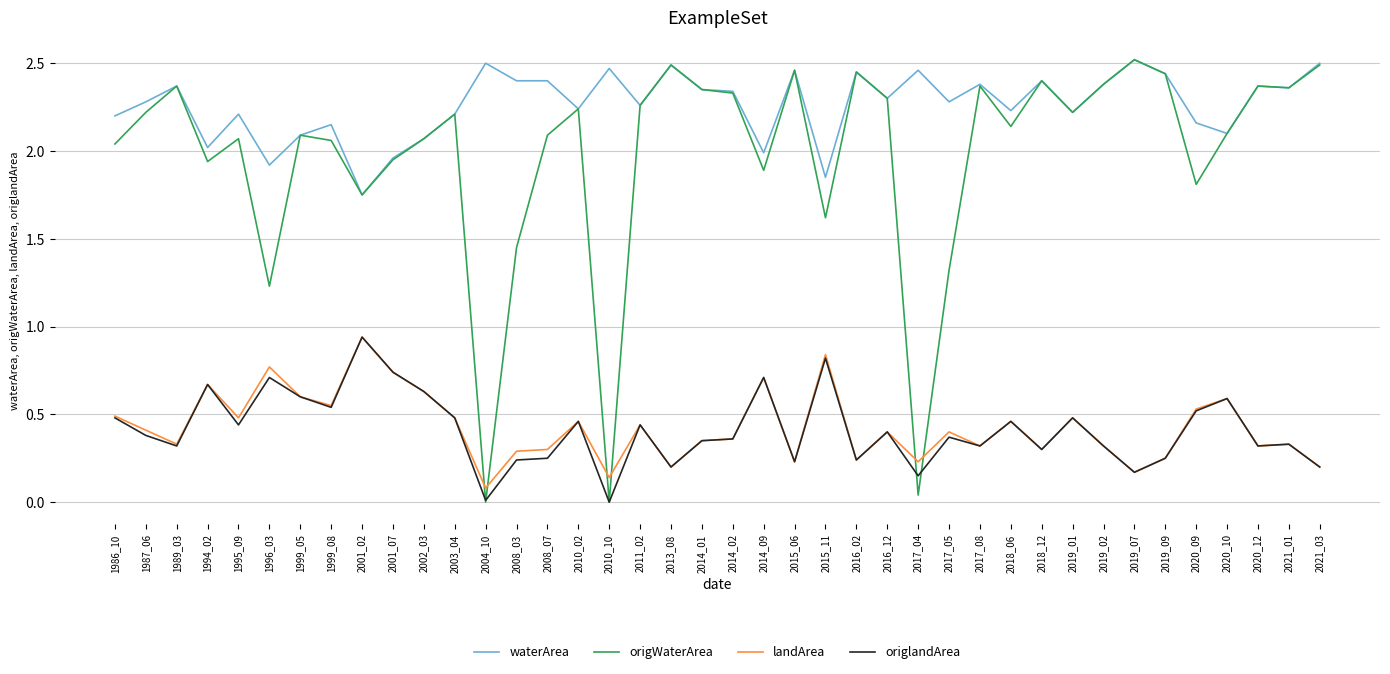

Between which two adjacent categories do landArea and origWaterArea first intersect?

2003_04 and 2004_10